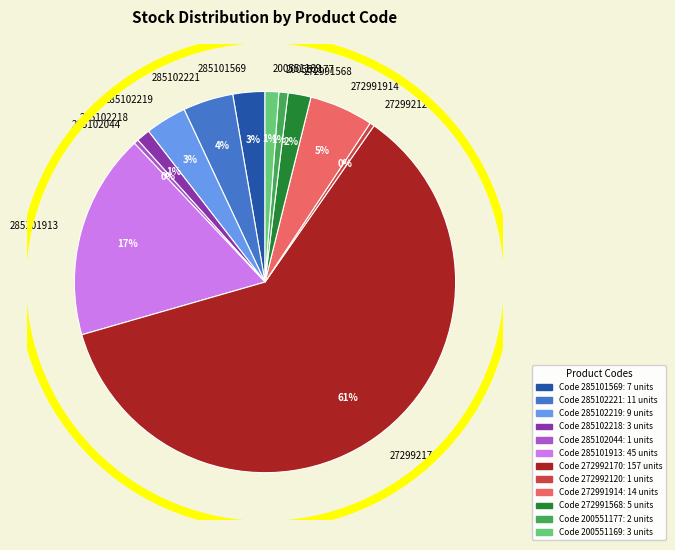

Is there any slice that represents more than half of the pie?

Yes